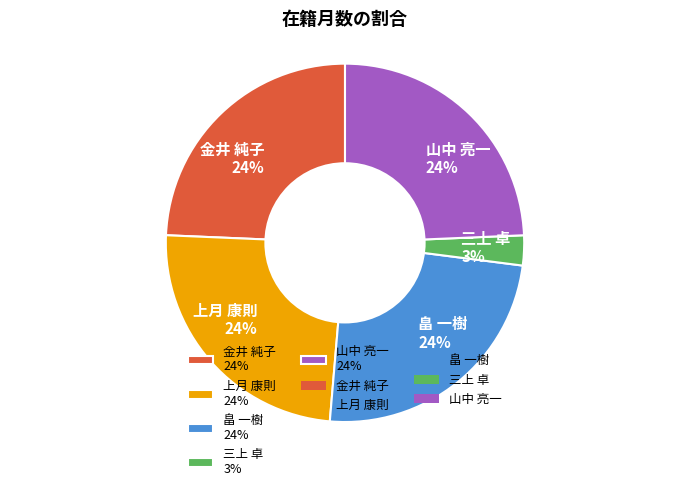

Do 上月 康則 24% and 山中 亮一 24% together represent more than half of the pie?

No